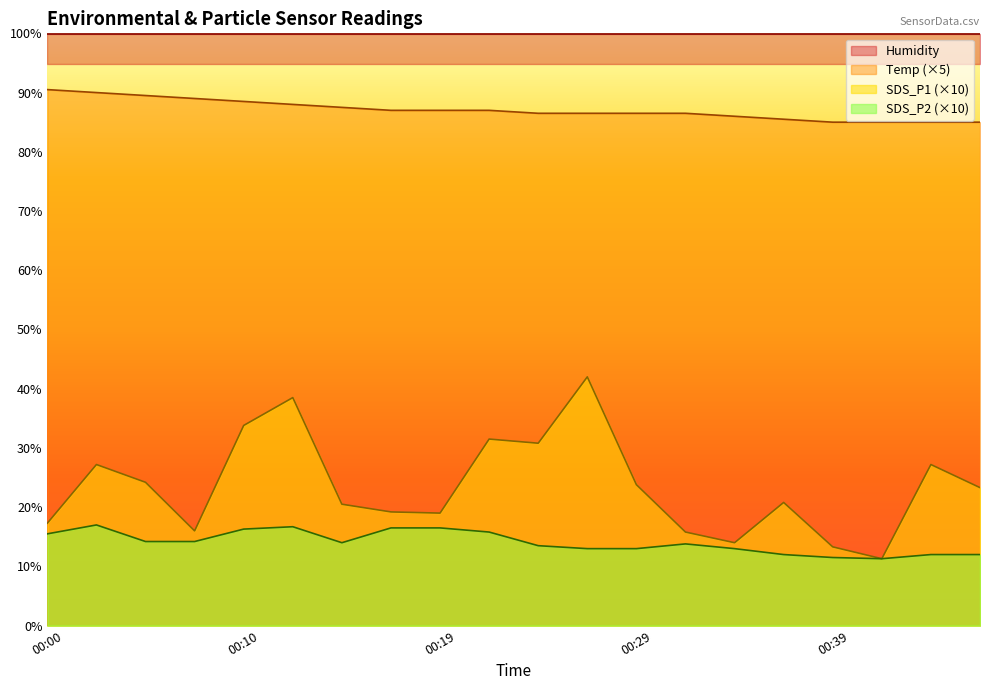

True or false: Temp and SDS_P2 intersect in this chart.

False